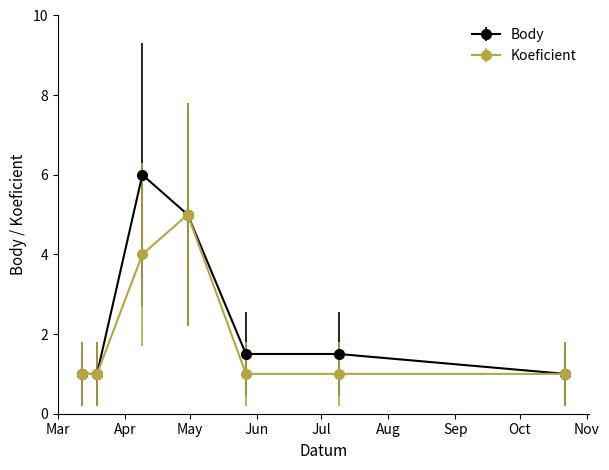

Which series has the largest range (max minus min)?

Body